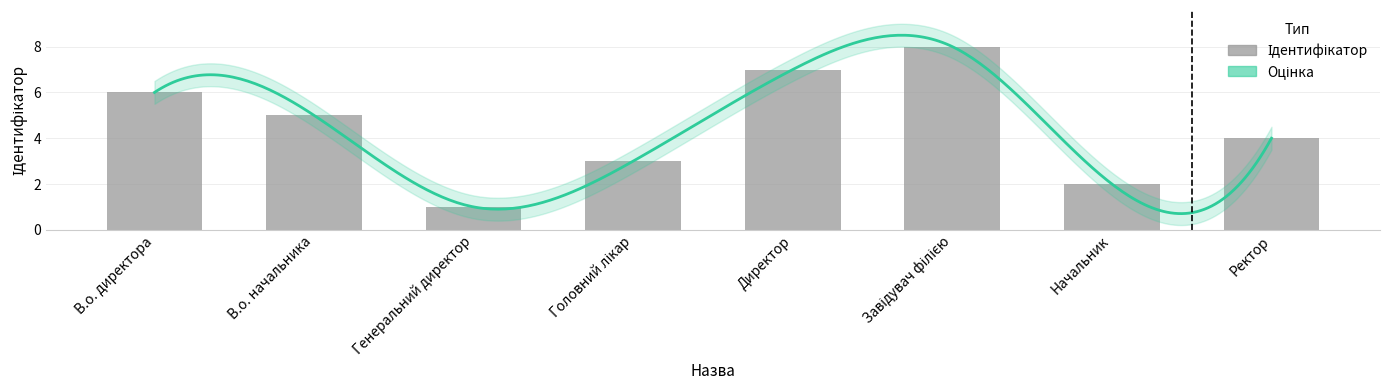

Reading left to right, extract all data points from this chart.

В.о. директора=6	В.о. начальника=5	Генеральний директор=1	Головний лікар=3	Директор=7	Завідувач філією=8	Начальник=2	Ректор=4